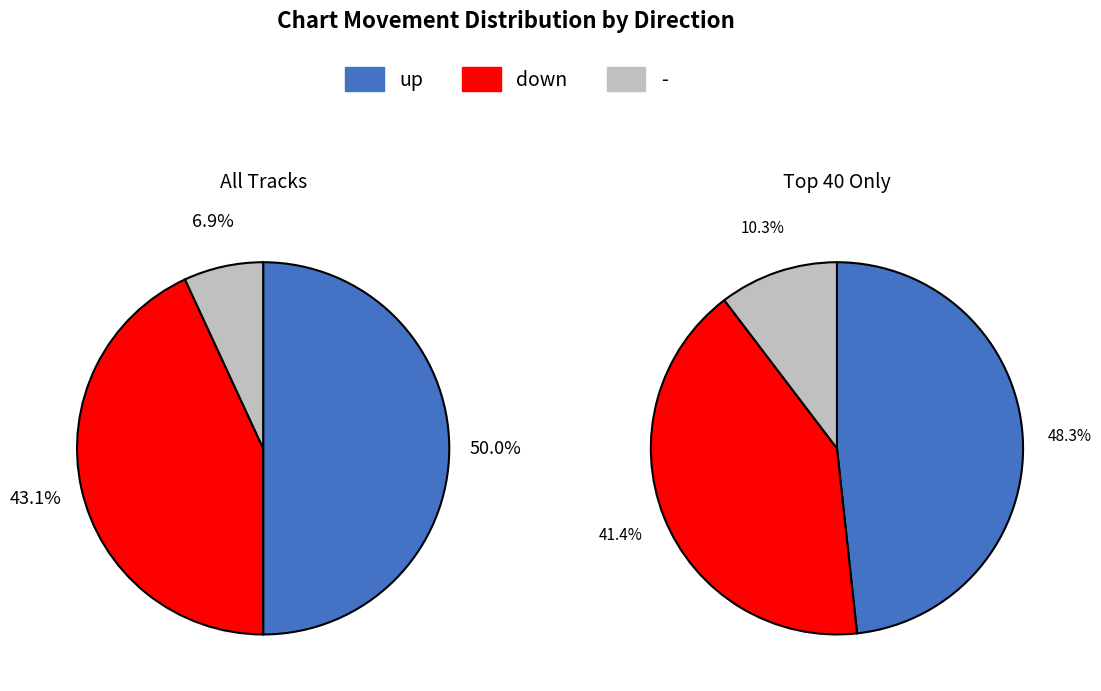

Which slice is the smallest?

-